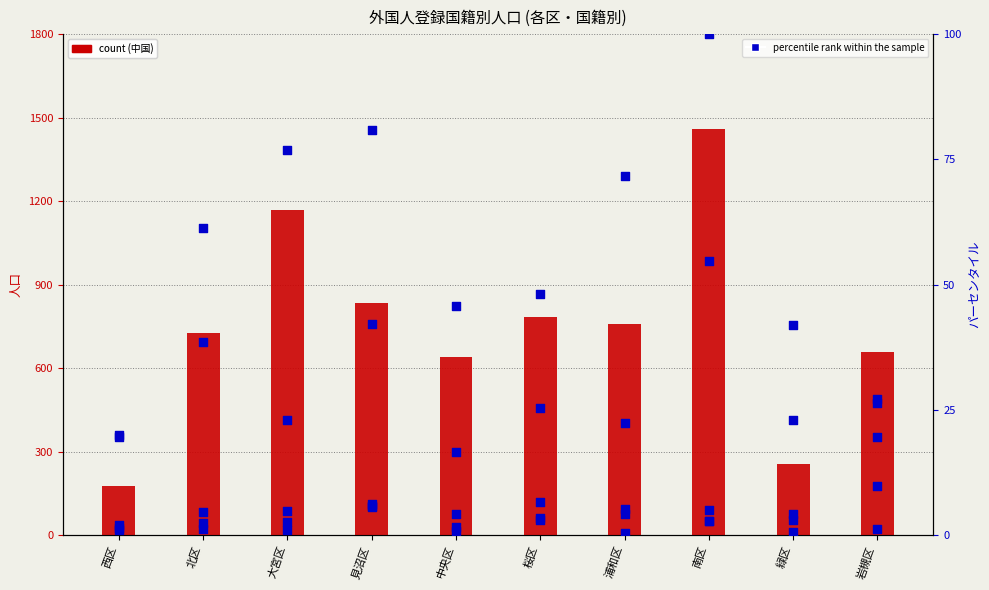

At how many categories does at least one series exceed 824?

3